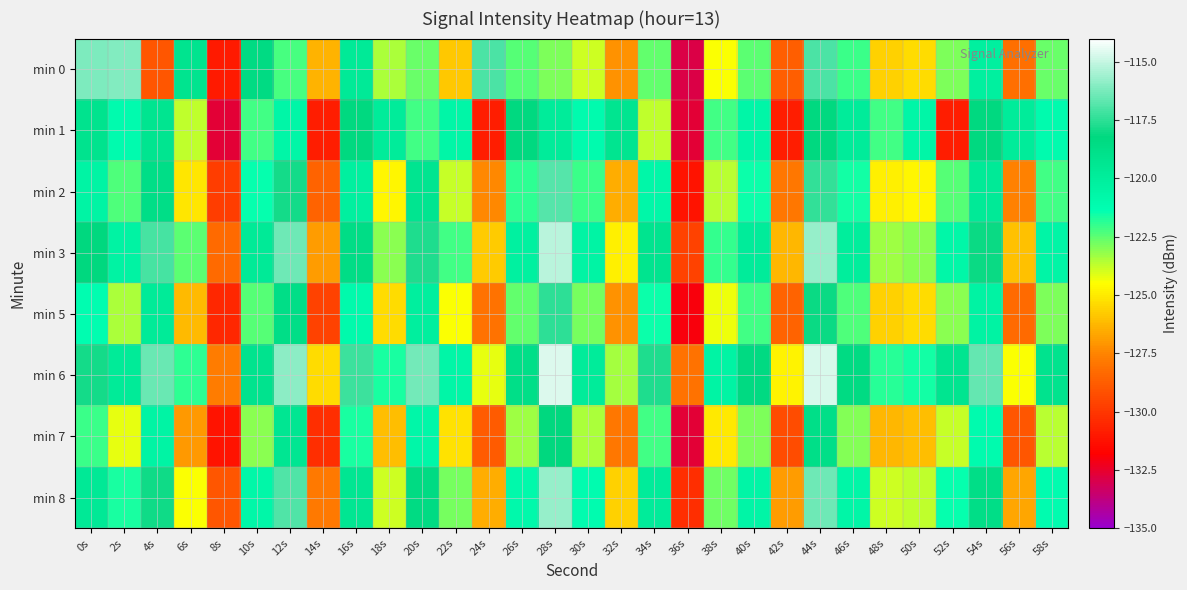

At how many categories does at least one series exceed -131?

30